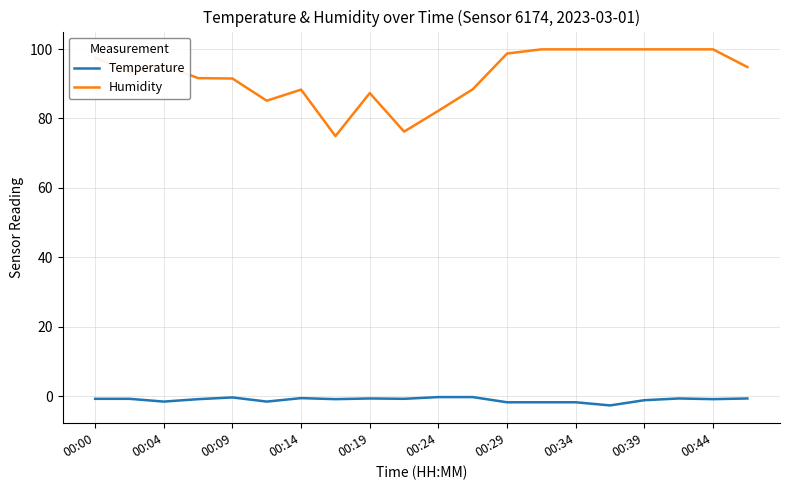

List the series in order of their peak value, lowest first.

Temperature, Humidity